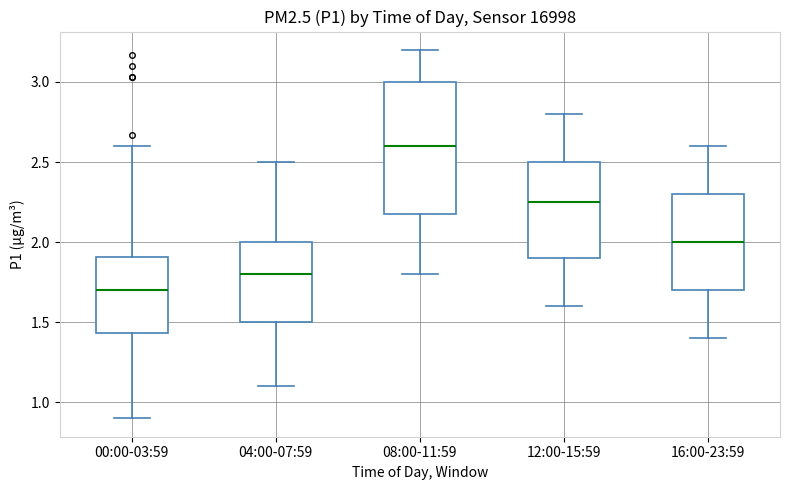

Where does the lower whisker of the box for 00:00-03:59 end on the y-axis? The values are not printed on the chart, so give them approximately, as read against the axis.

0.90